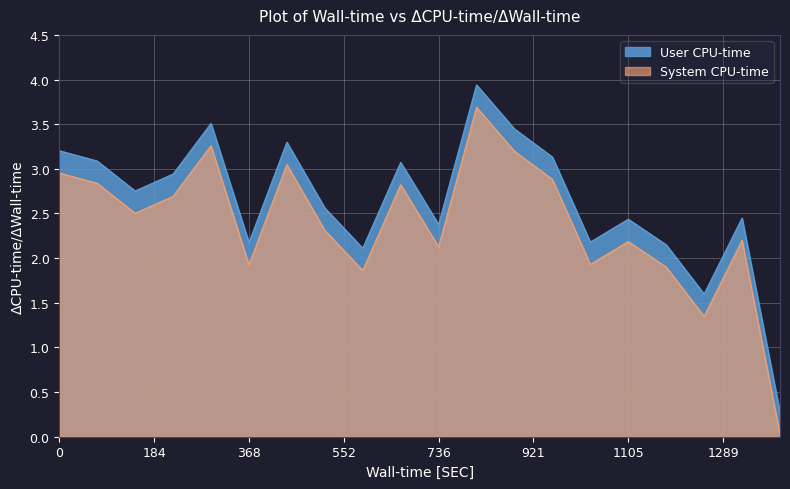

Which series has the largest range (max minus min)?

User CPU-time